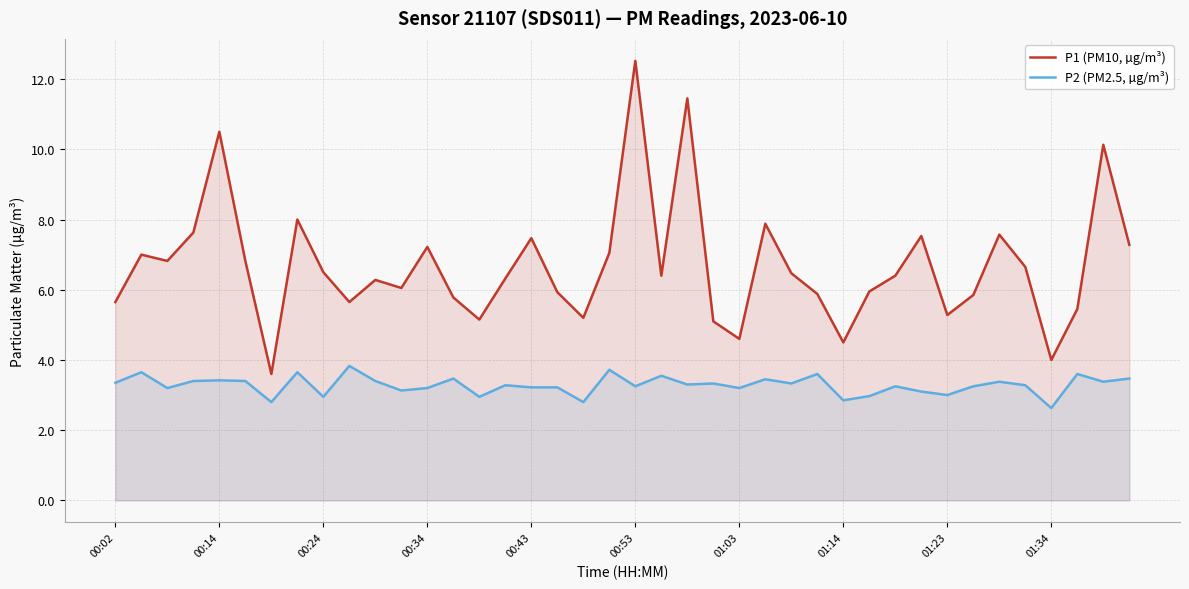

True or false: P2 (PM2.5, µg/m³) has a value of 3.4 at 38.

True